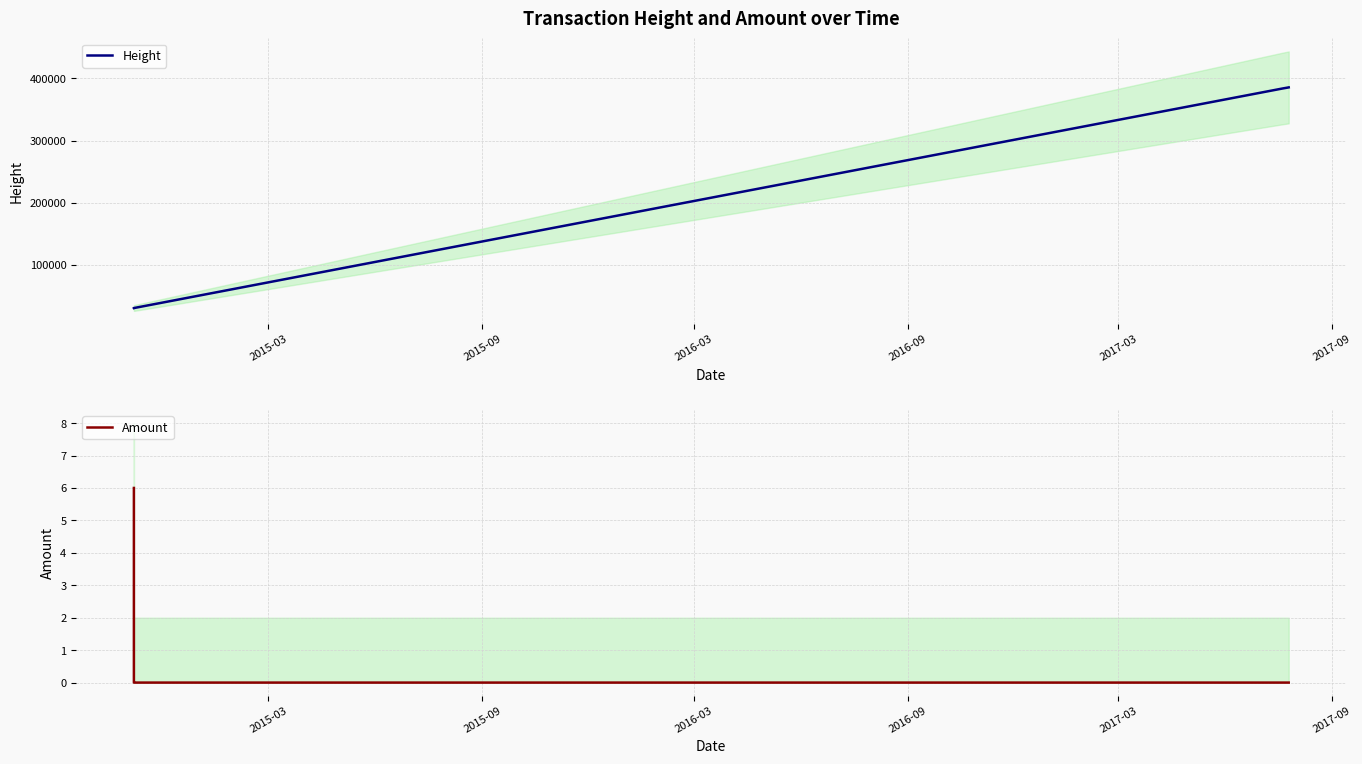

Where is Amount nearest to the value 3?

2015-03